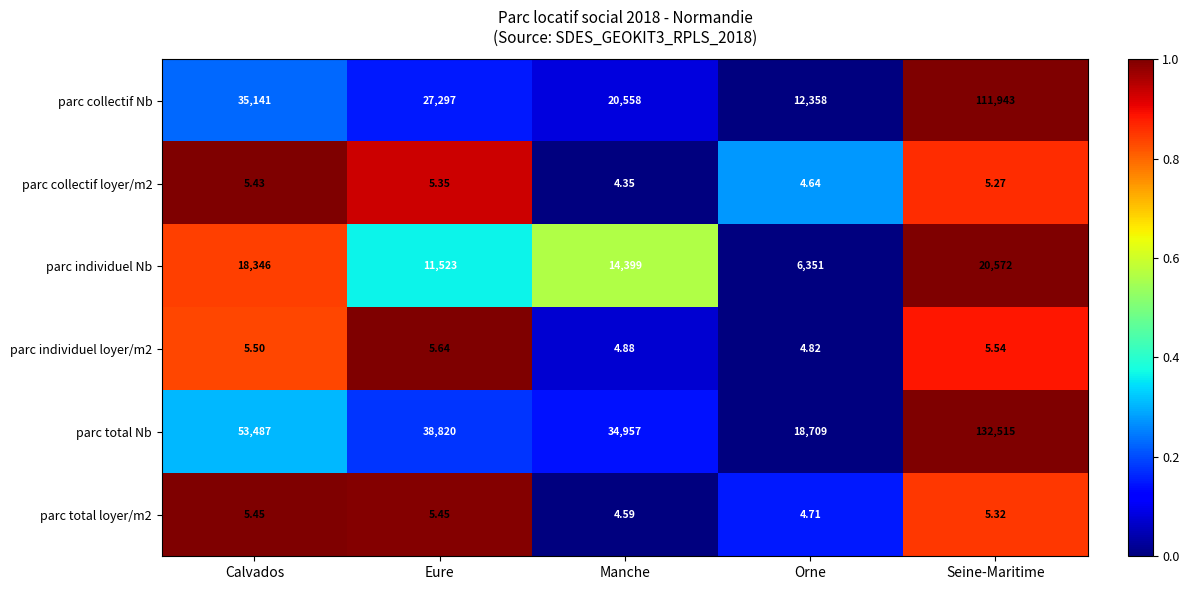

List the labels in order of parc collectif Nb value, smallest first.

Orne, Manche, Eure, Calvados, Seine-Maritime